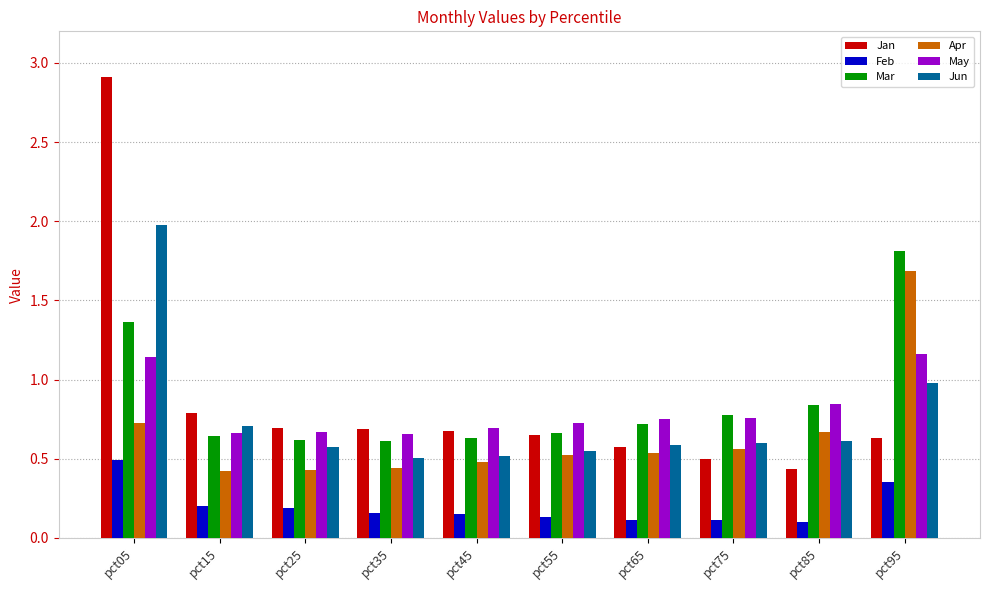

At pct05, list the series in order from smallest to largest.

Feb, Apr, May, Mar, Jun, Jan